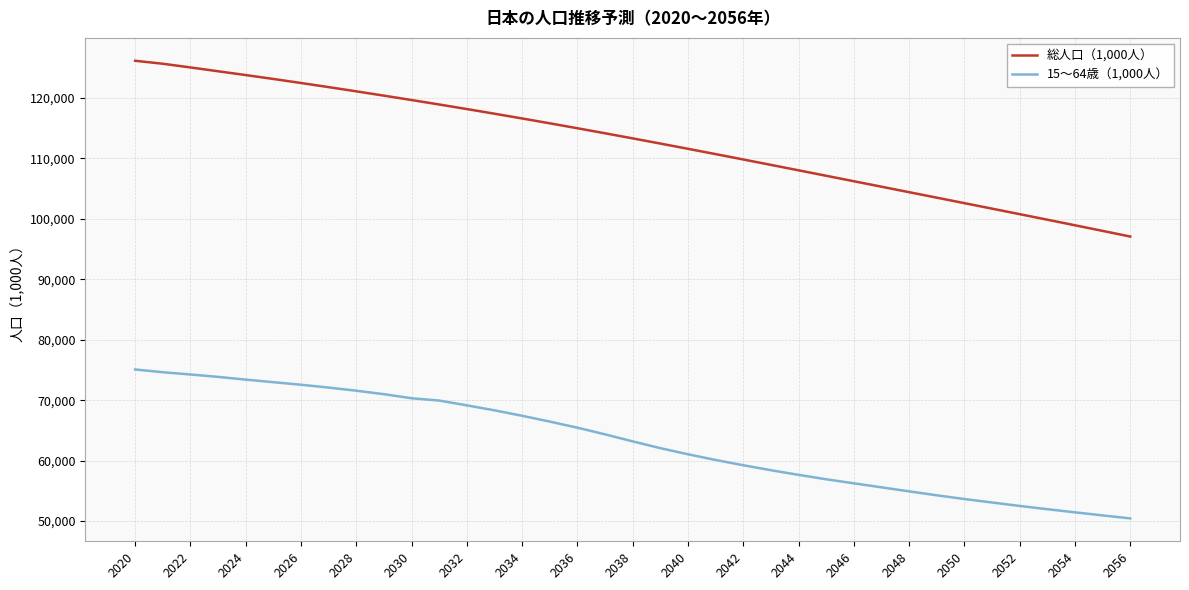

What is the minimum value for 15～64歳（1,000人）?

50451.9